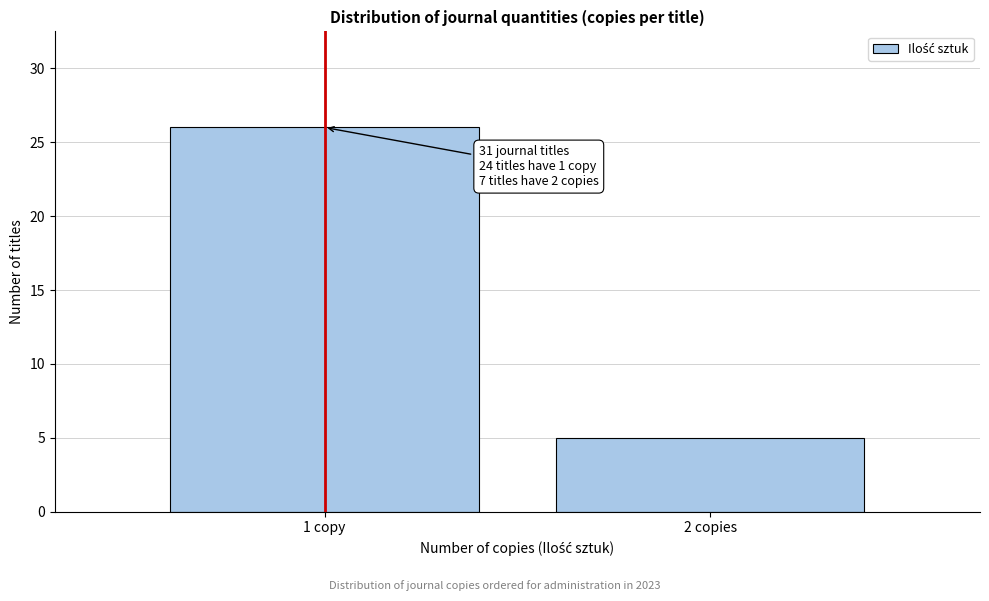

Reading right to left, what are all the values shown in this chart?

5	26